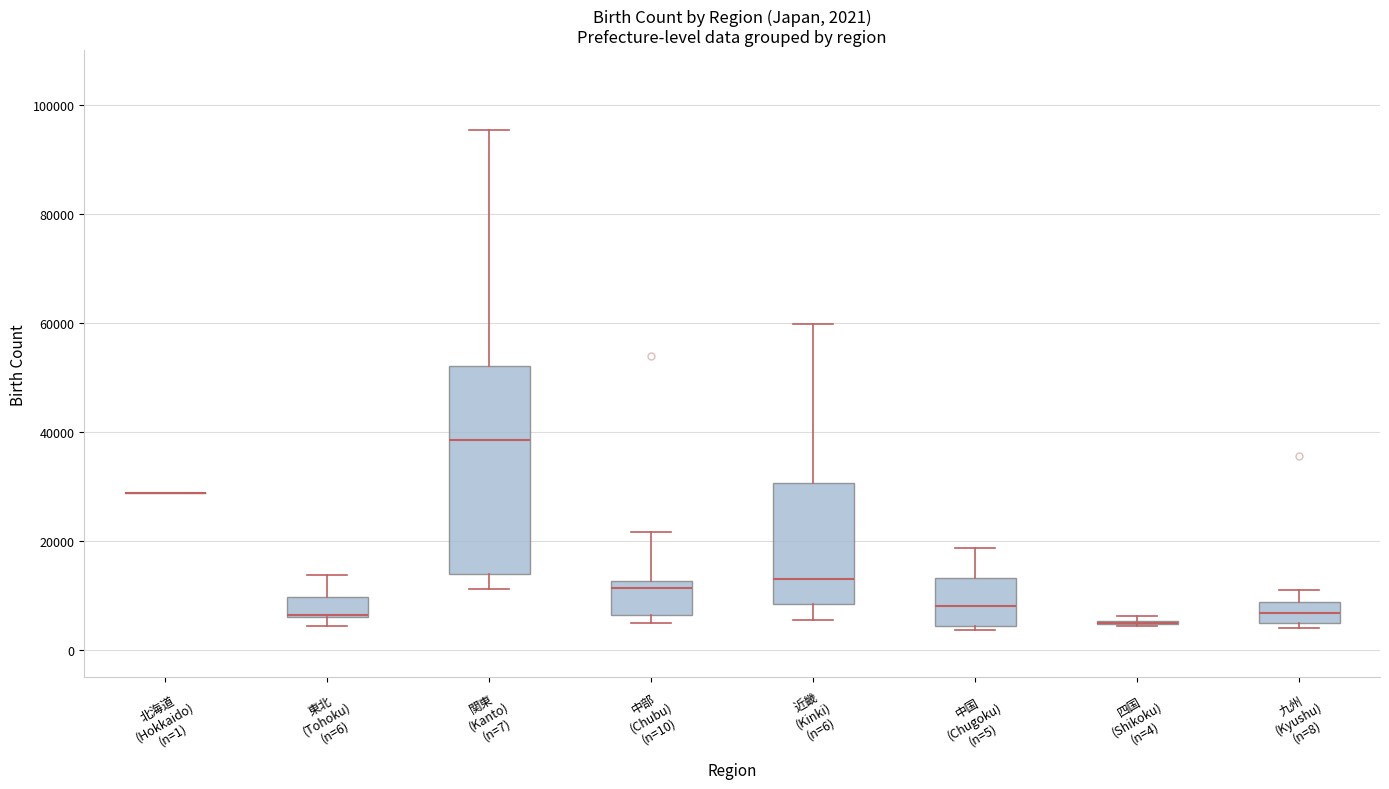

Which box is the tallest, from its lower edge to its upper edge?

関東 (Kanto) (n=7)